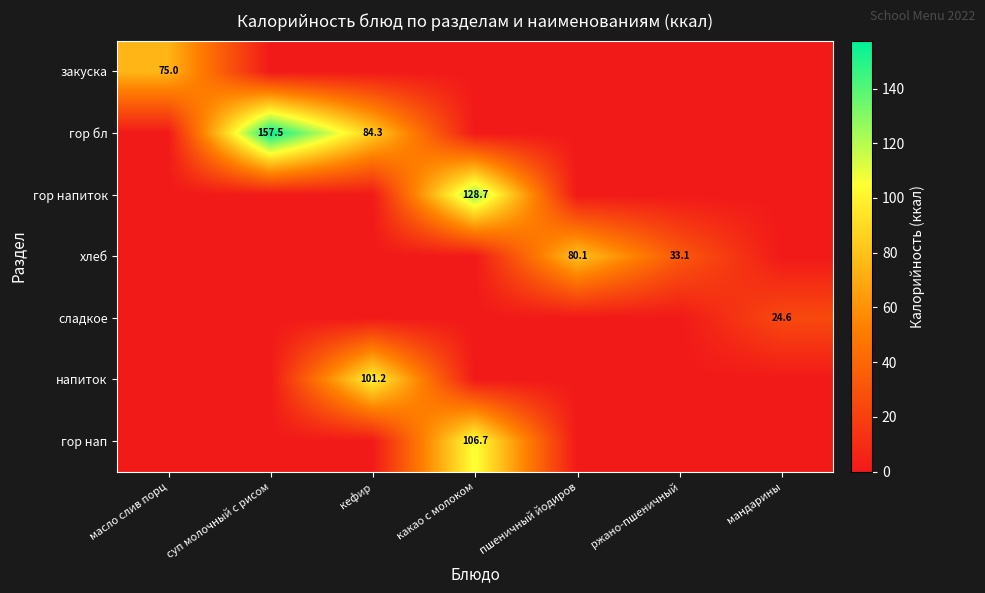

At how many categories does at least one series exceed 138?

1